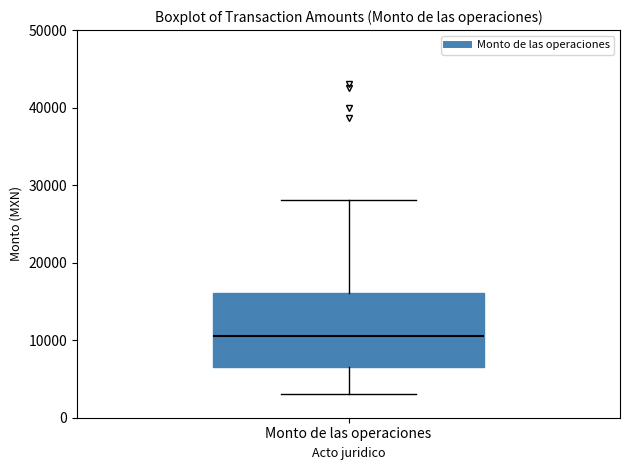

Transcribe this box plot: give where the median line is, the range the box spans, and where the two whiskers end, as read against the y-axis. The values are not printed on the chart, so give them approximately, as read against the axis.

median 11000, box 6000 to 16000, whiskers 3000 to 28000